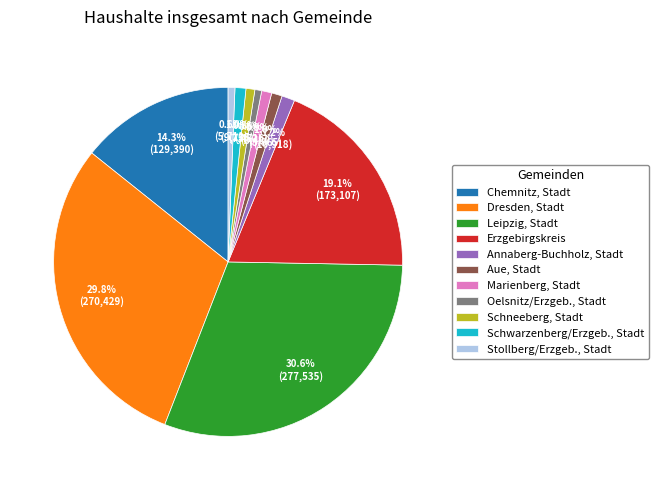

What percentage is the Leipzig, Stadt slice, to the nearest percent?

31%